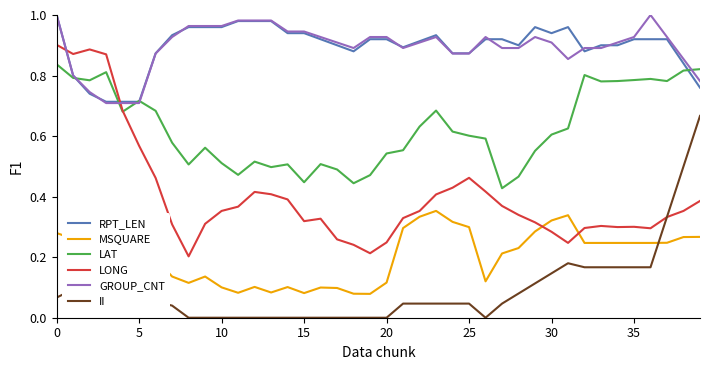

Does the chart display data point markers on the line(s)?

No